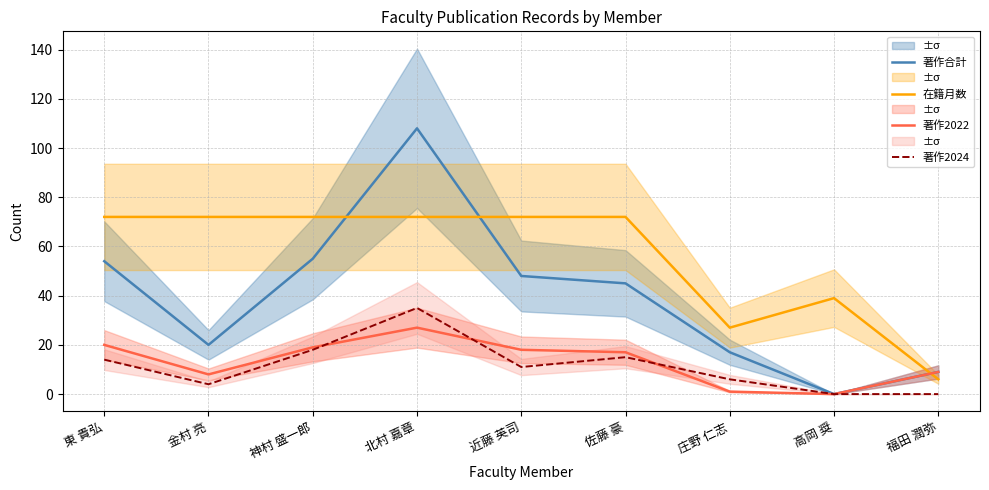

What is the average value of the 著作2024 series?

11